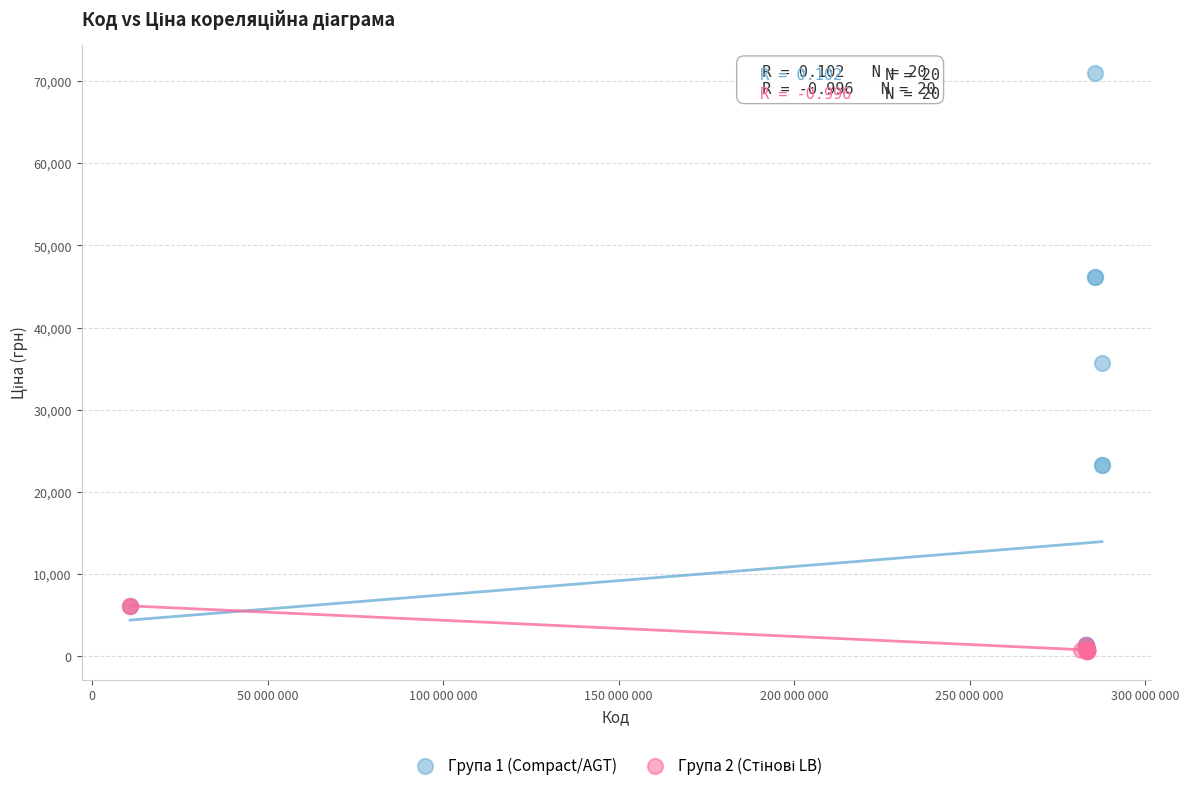

Which series has the largest Y range (max minus min)?

Група 1 (Compact/AGT)